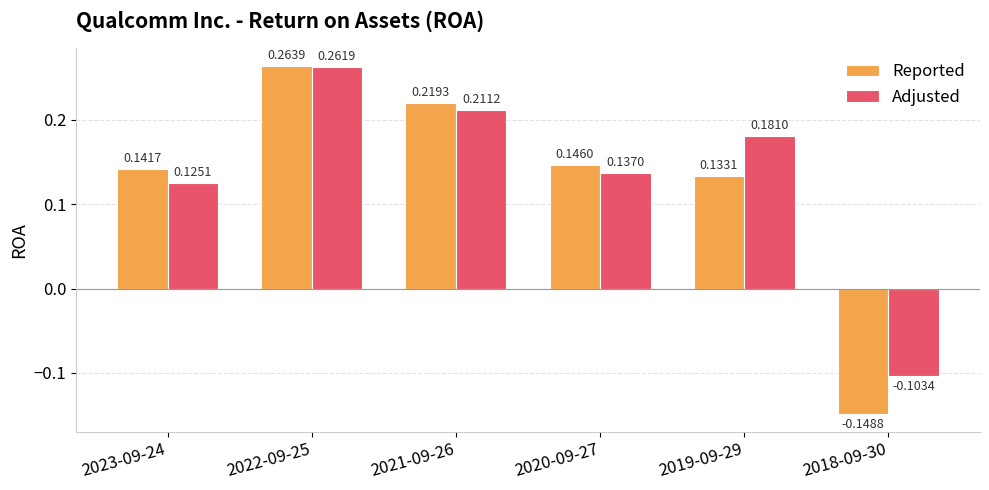

What is the sum of all Adjusted values?

0.8